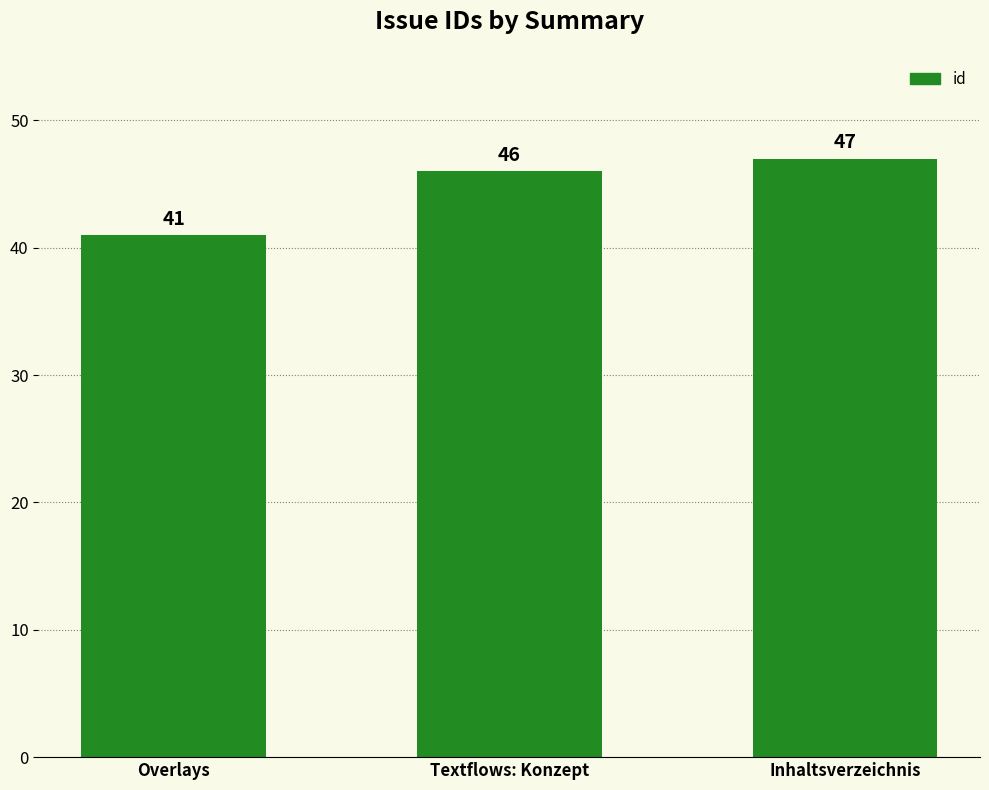

Does the chart contain any negative values?

No